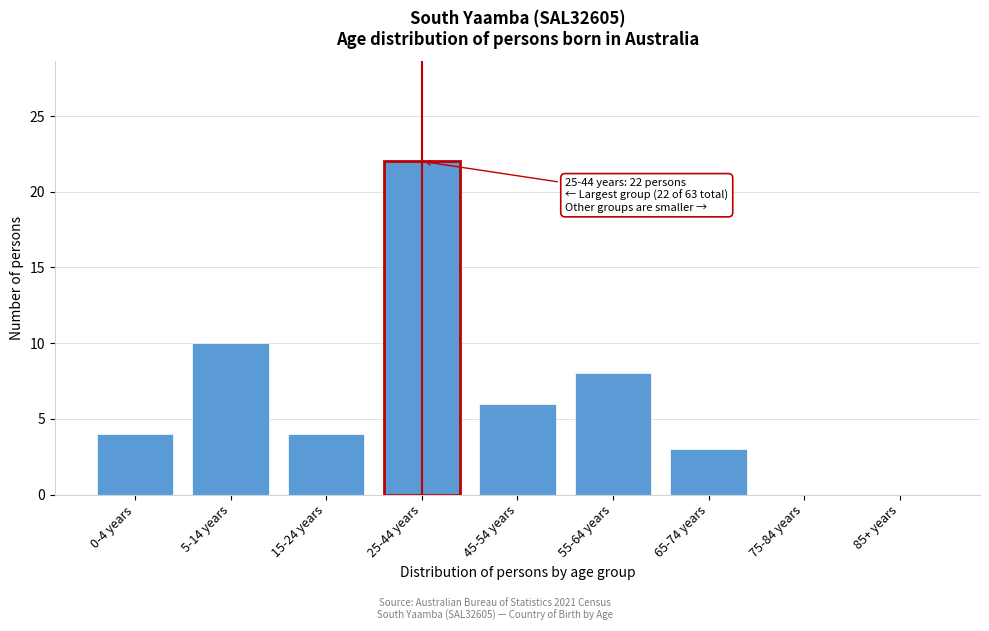

Reading right to left, extract all data points from this chart.

85+ years=0	75-84 years=0	65-74 years=3	55-64 years=8	45-54 years=6	25-44 years=22	15-24 years=4	5-14 years=10	0-4 years=4